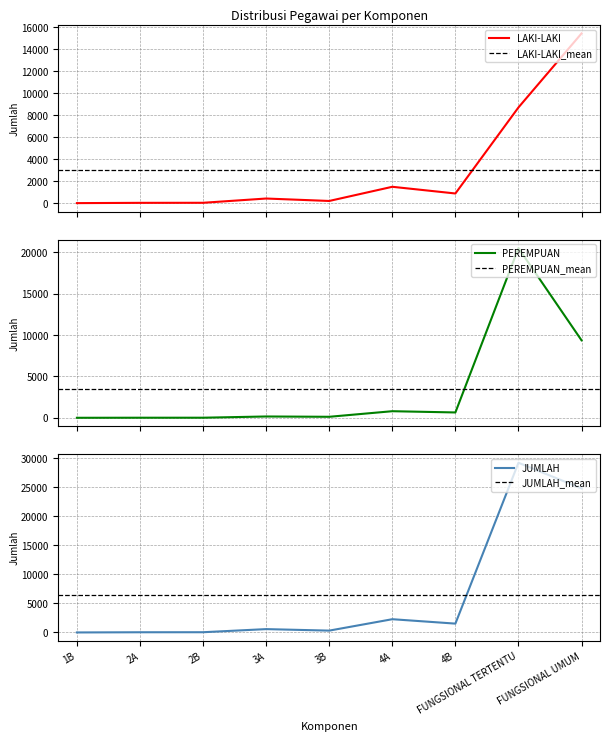

How many interior local peaks does the PEREMPUAN series have?

3